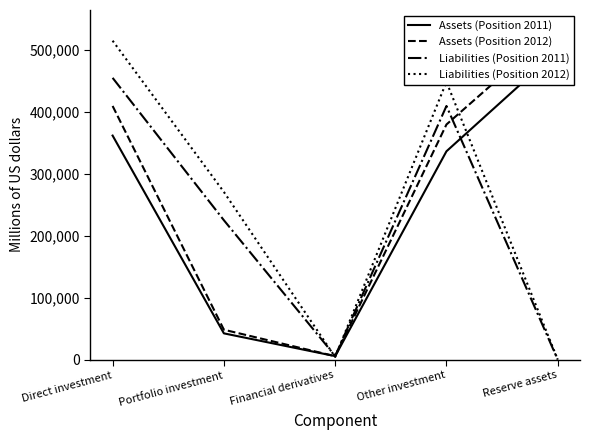

What is the difference between the highest and lowest values at Other investment?

112041